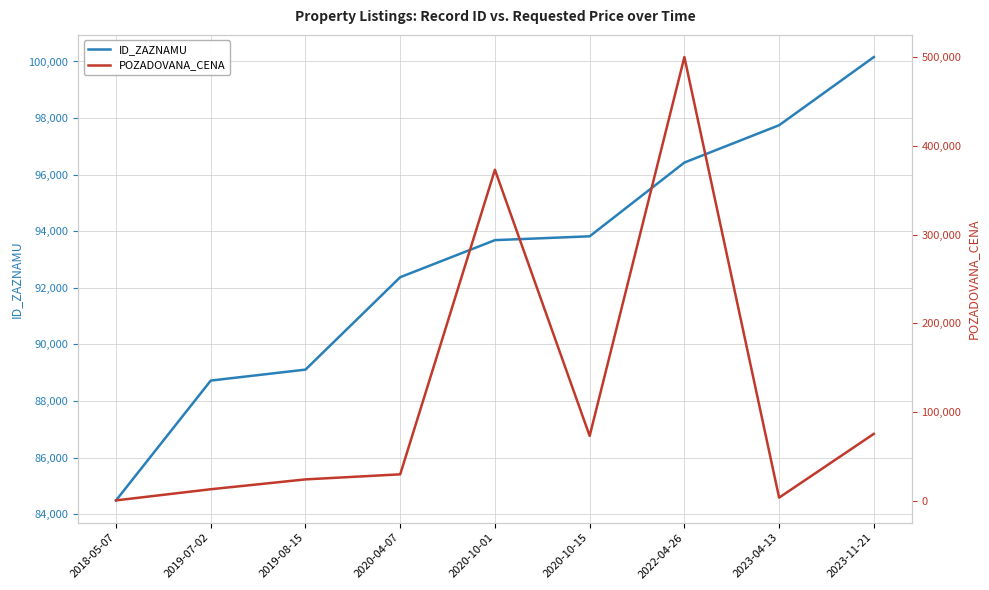

How many lines are shown in the chart?

2